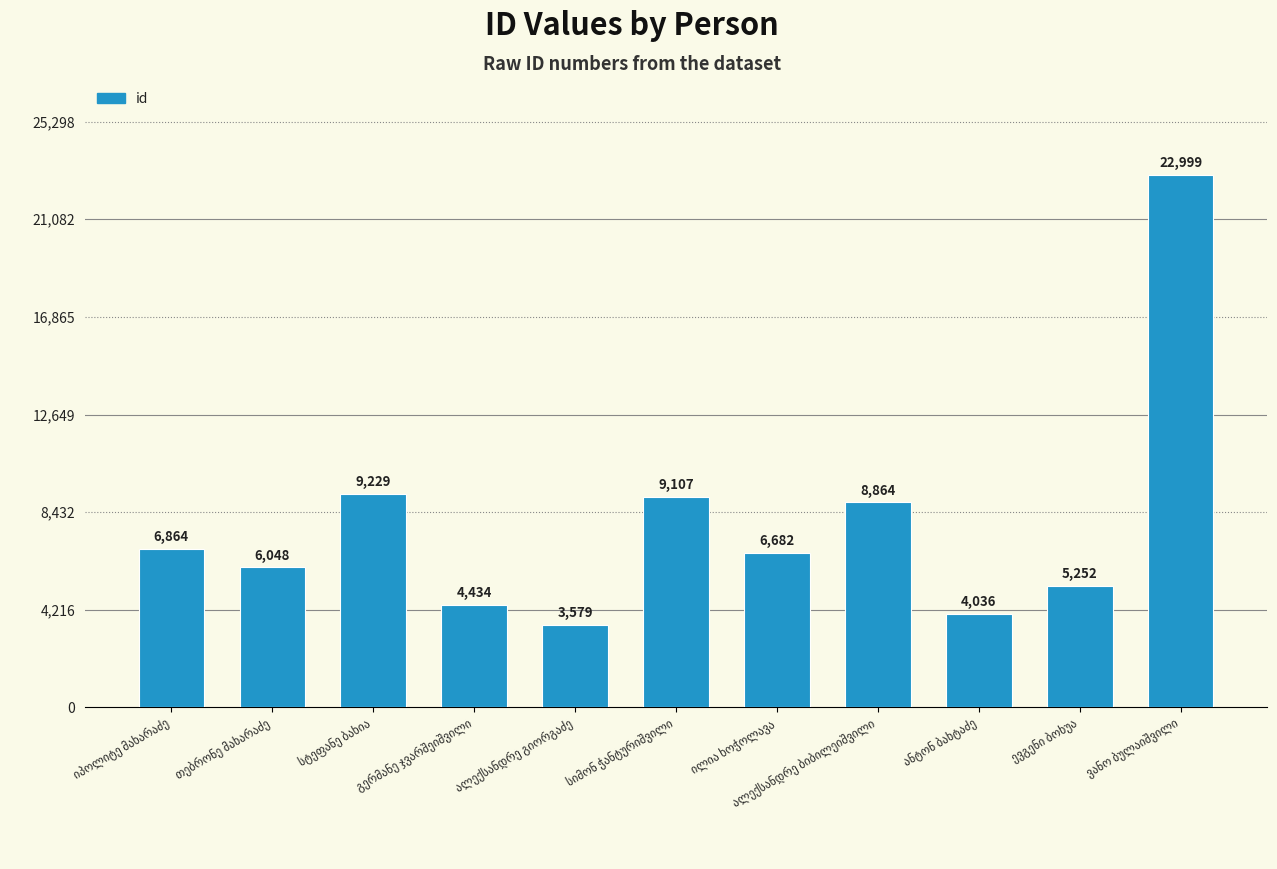

What is the value of the 3rd bar from the left?

9229